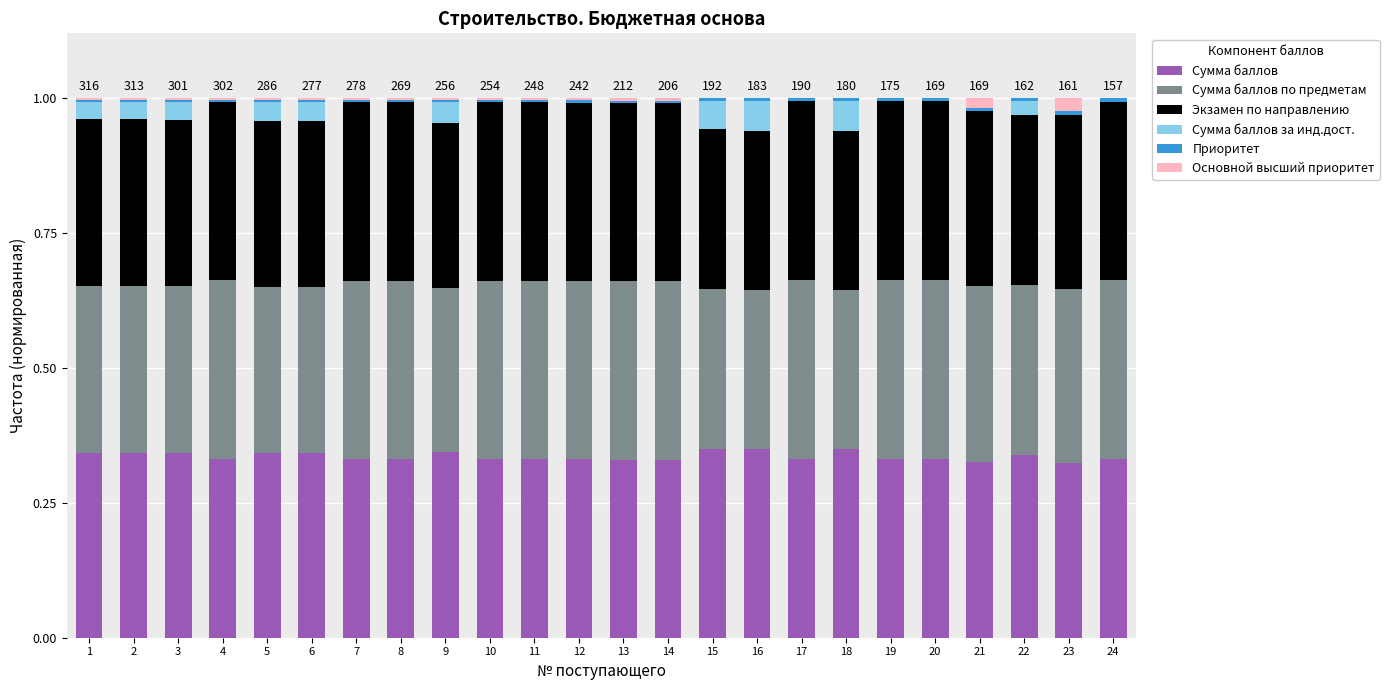

The value of Сумма баллов at 17 is 0.5. True or false?

False